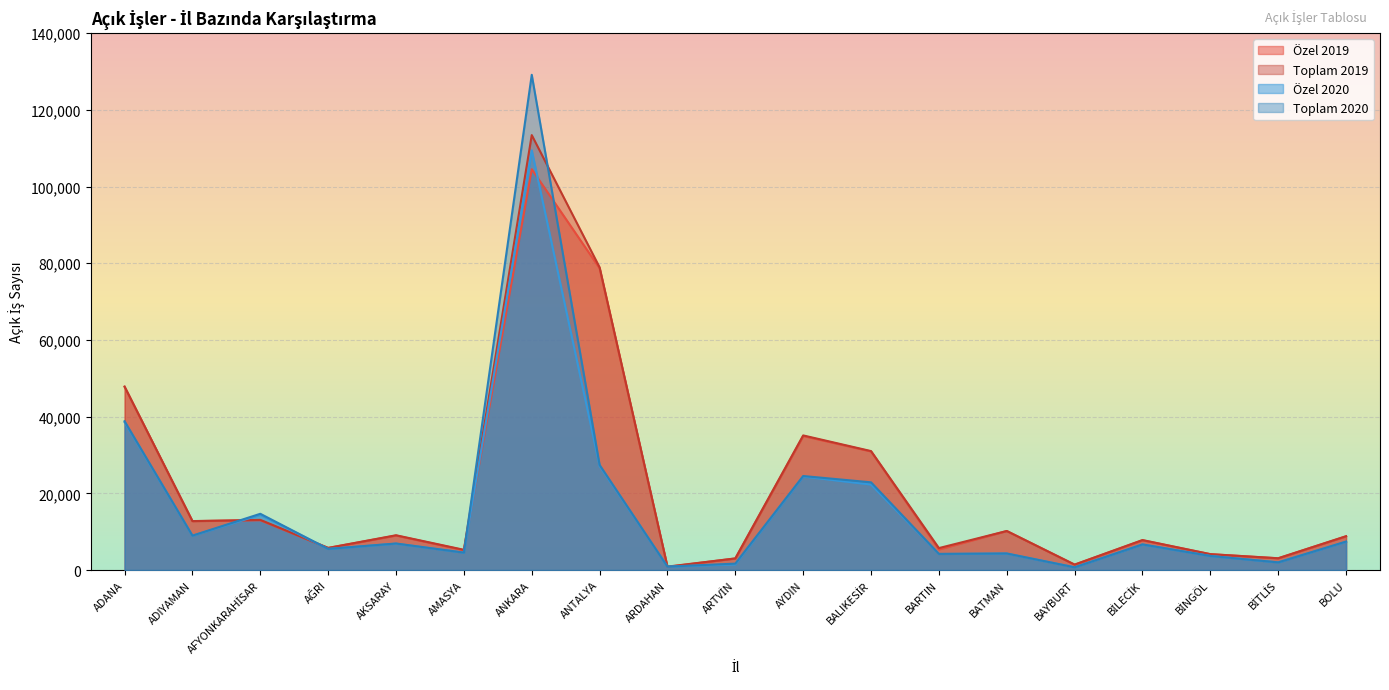

What is the average value of the Toplam 2020 series?

16572